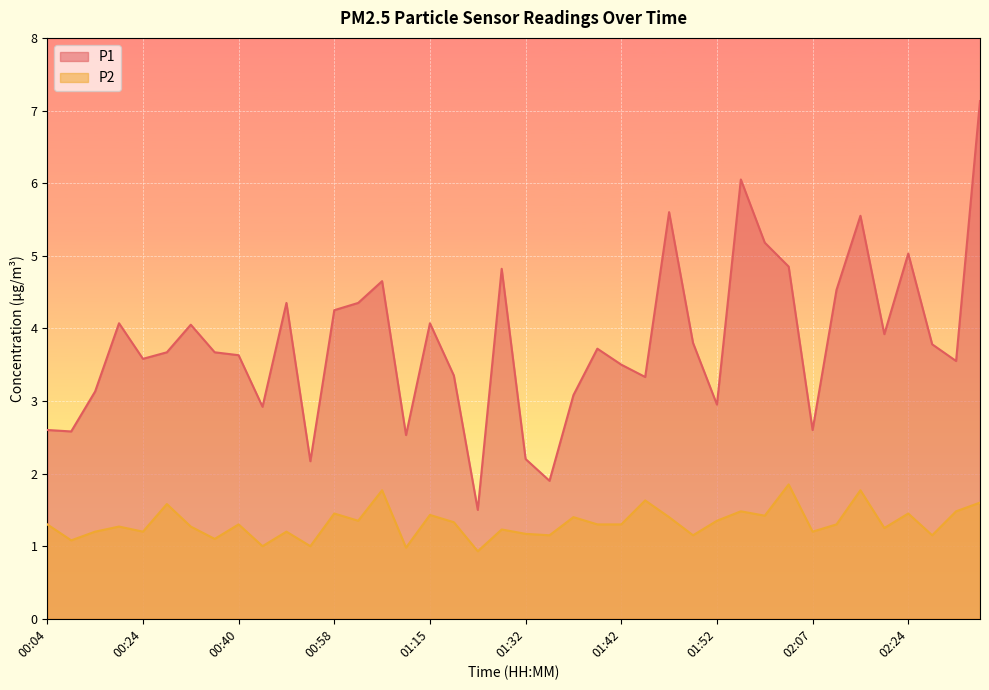

What are all the series names shown in the legend?

P1, P2